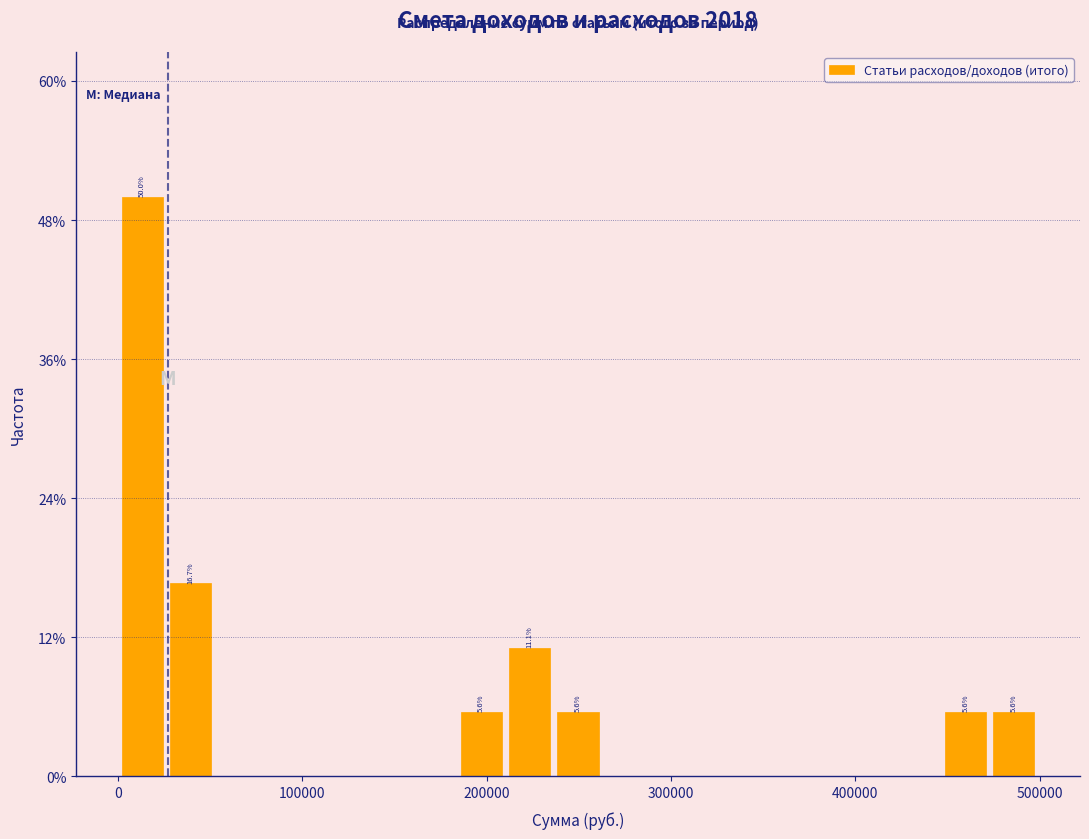

Read against the x-axis, roughly where is the centre of the tallest bar?

10000